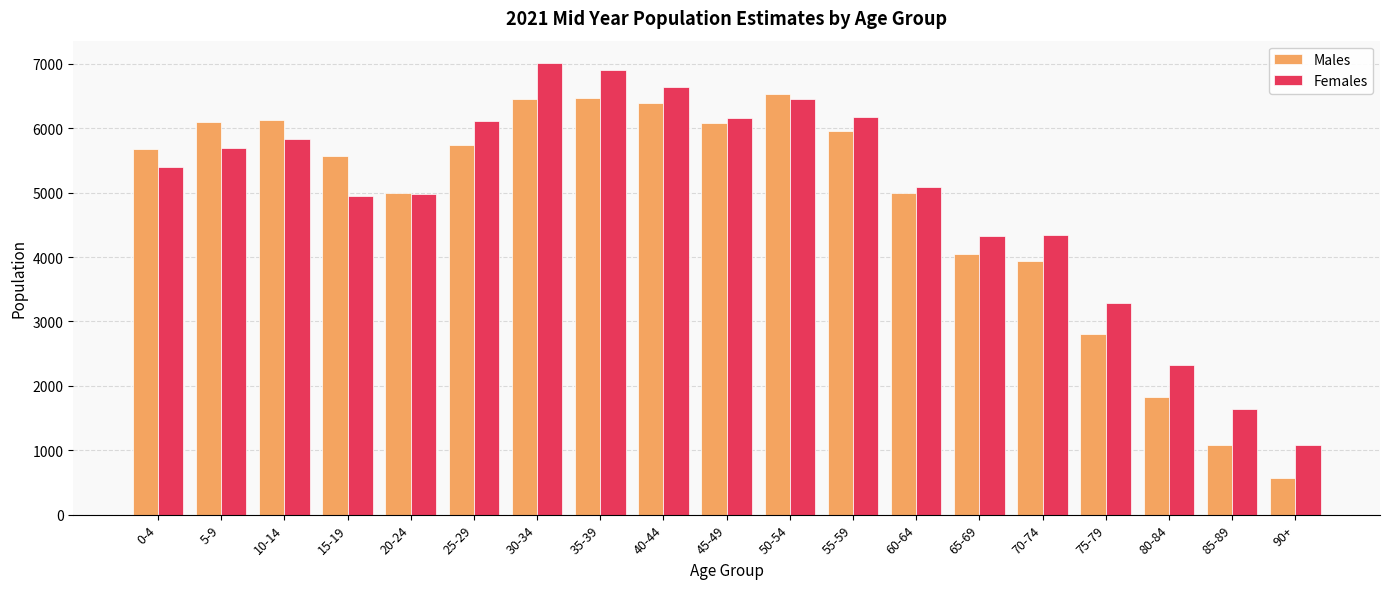

Which series changed the most between 35-39 and 85-89?

Males